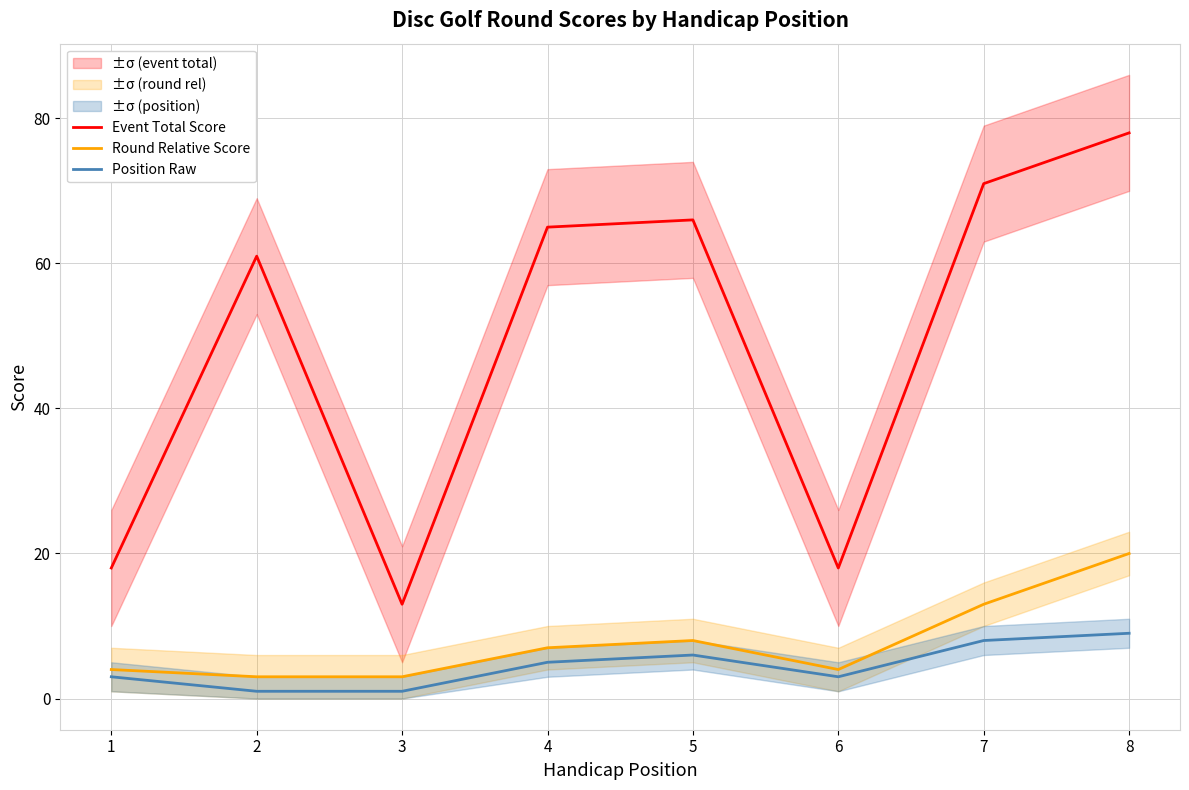

What is the value of the Position Raw point at the 7th from the left?

8